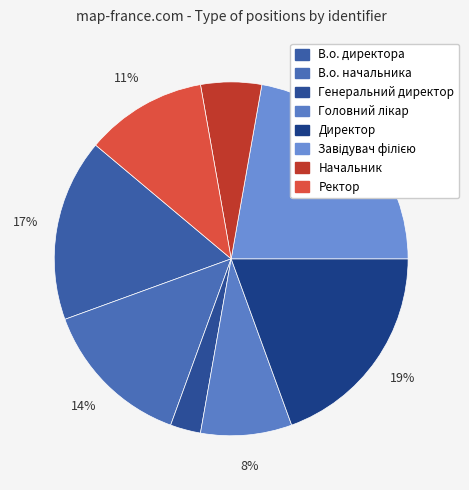

The Головний лікар slice represents 16% of the pie. True or false?

False